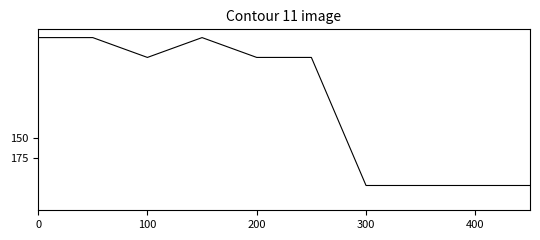

What is the difference between the maximum and minimum values?

179